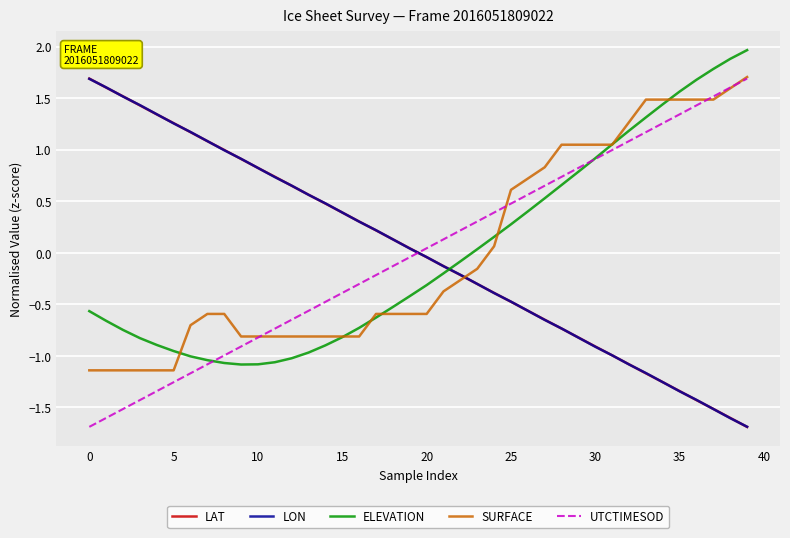

What are all the series names shown in the legend?

LAT, LON, ELEVATION, SURFACE, UTCTIMESOD